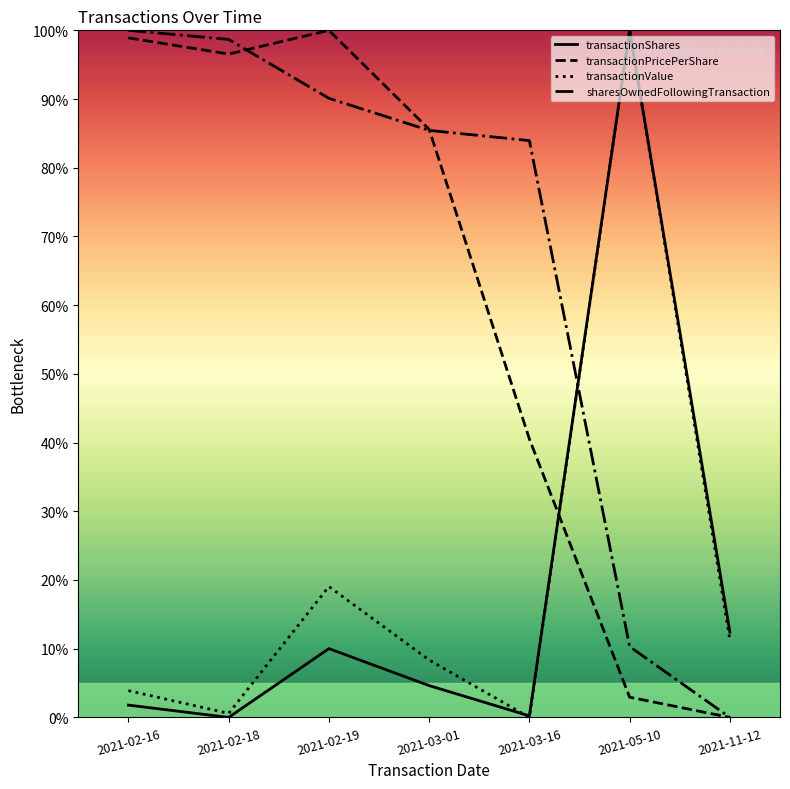

What is the total value across all series at 2021-02-16?

204.6